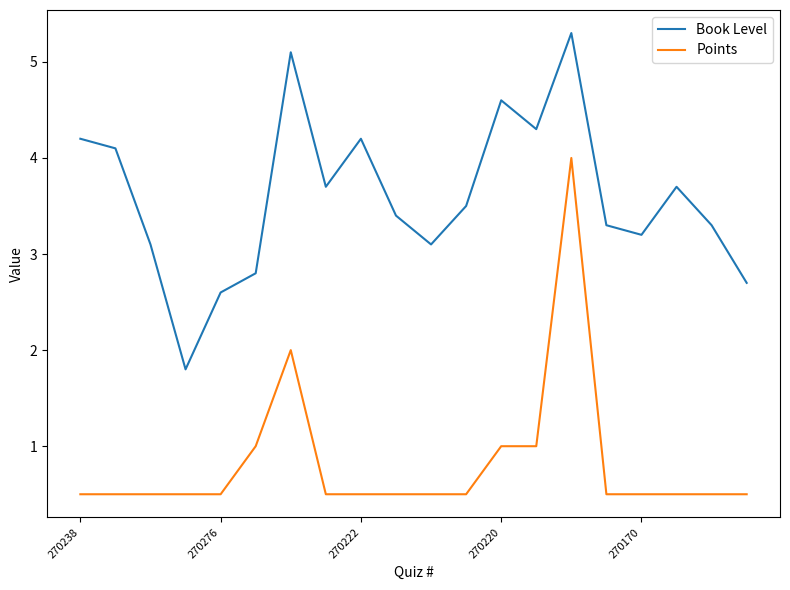

True or false: Book Level and Points cross at least once.

False